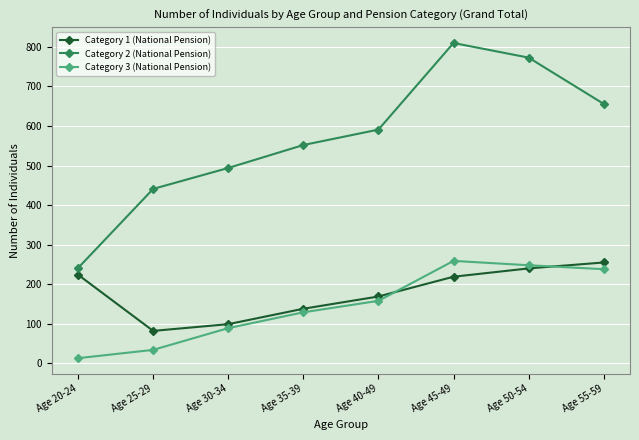

Rank the categories by Category 2 (National Pension) value from lowest to highest.

Age 20-24, Age 25-29, Age 30-34, Age 35-39, Age 40-49, Age 55-59, Age 50-54, Age 45-49